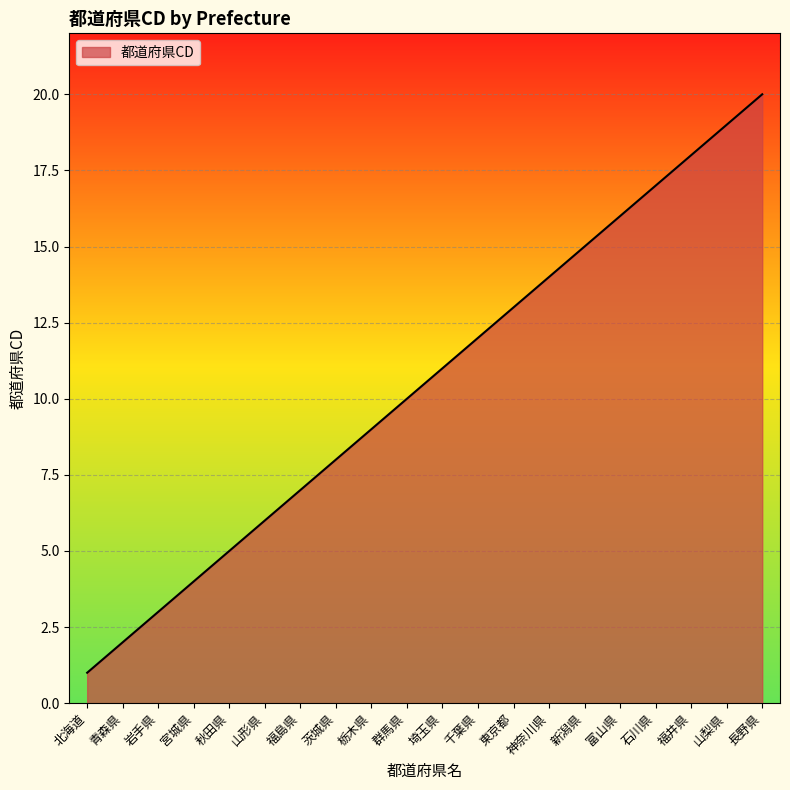

How many distinct data groups are displayed?

1